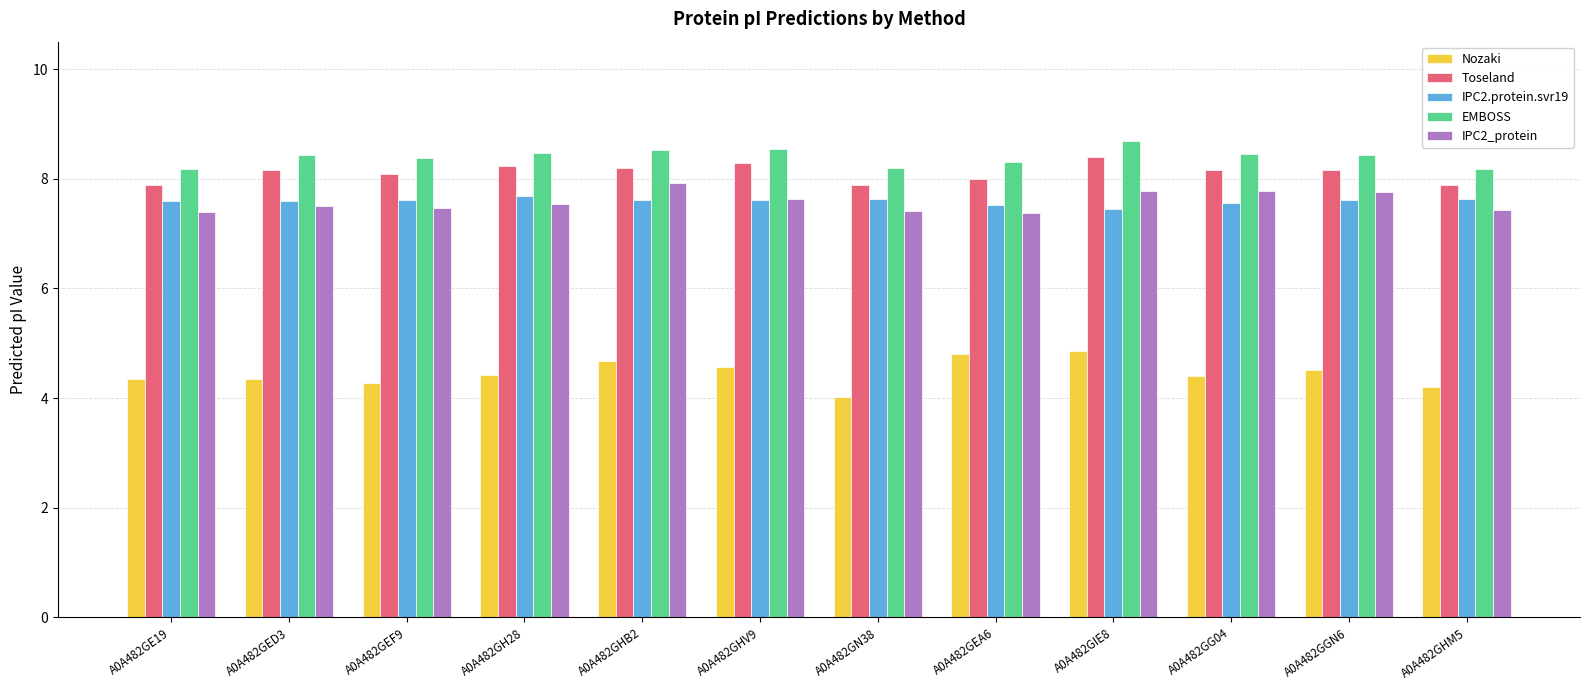

What is the spread (max minus min) of values at A0A482GHV9?

4.0